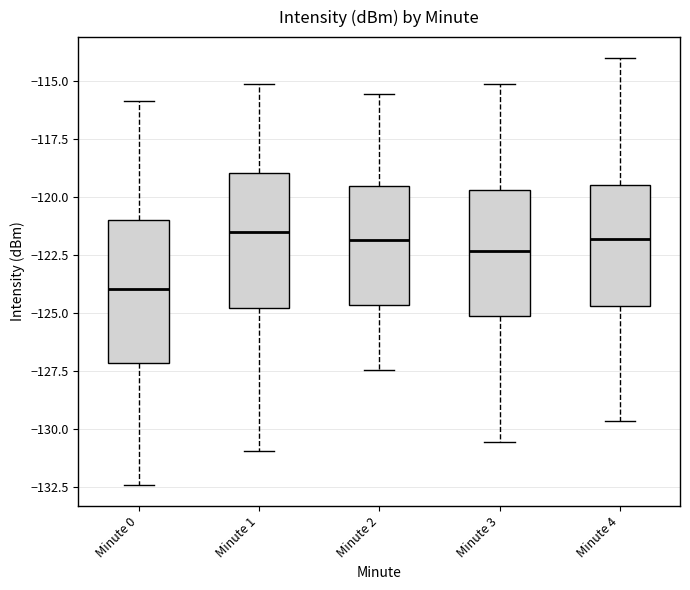

Which box's median line is the lowest?

Minute 0